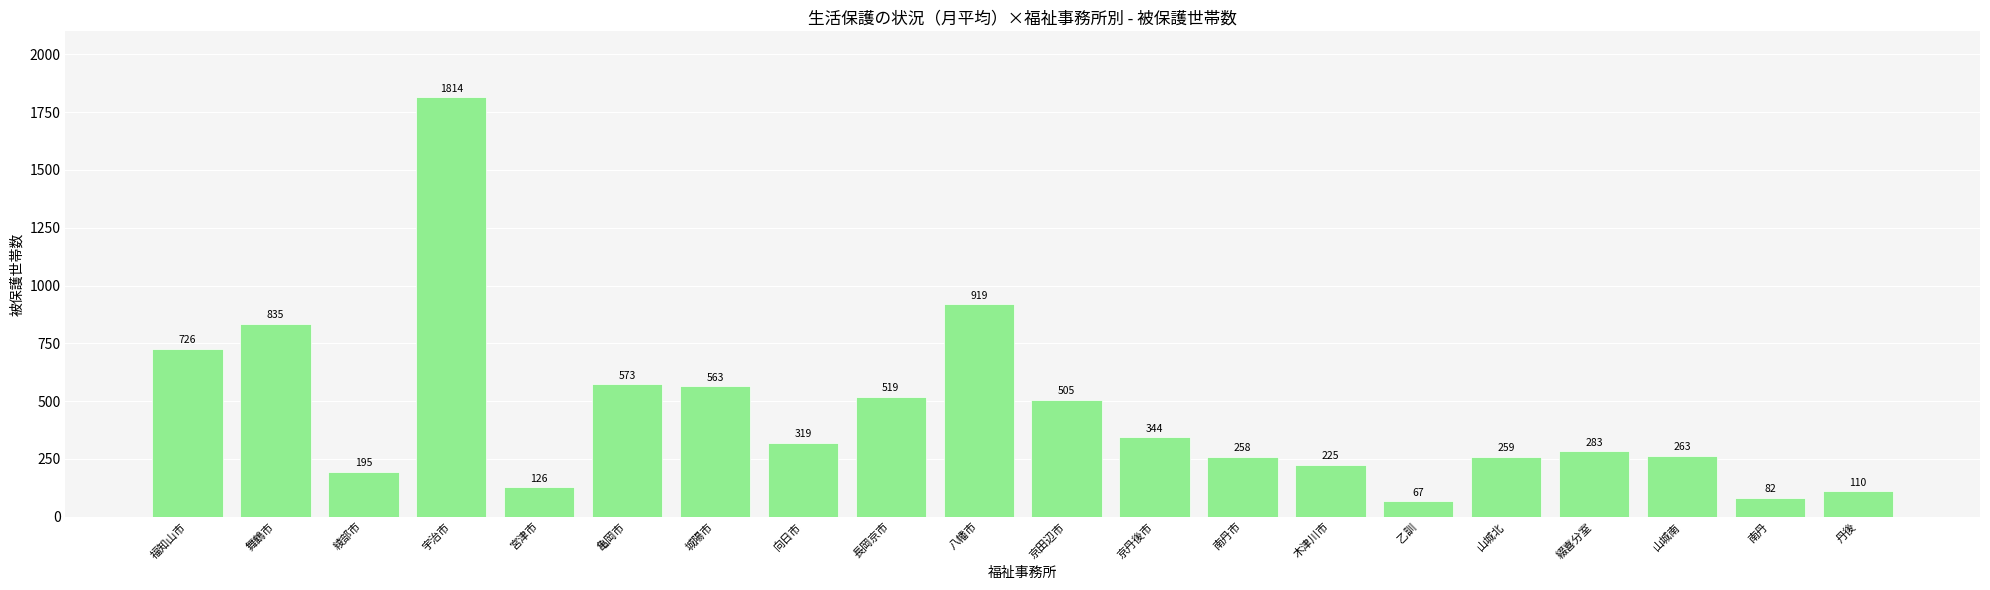

What is the approximate value at 南丹, to the nearest 100?

100